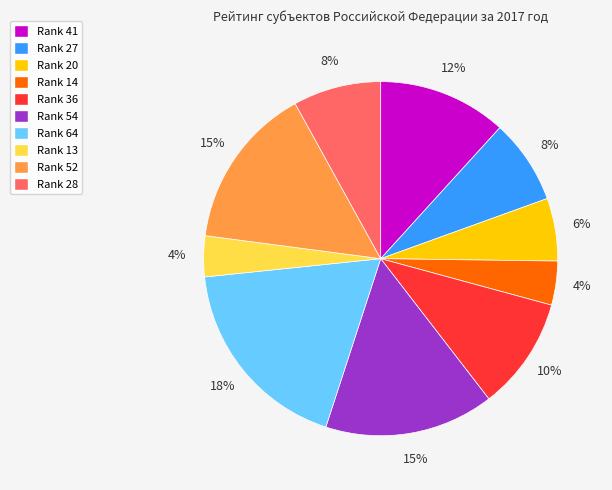

To the nearest percent, what is the difference between the Rank 36 and Rank 14 slice percentages?

6%